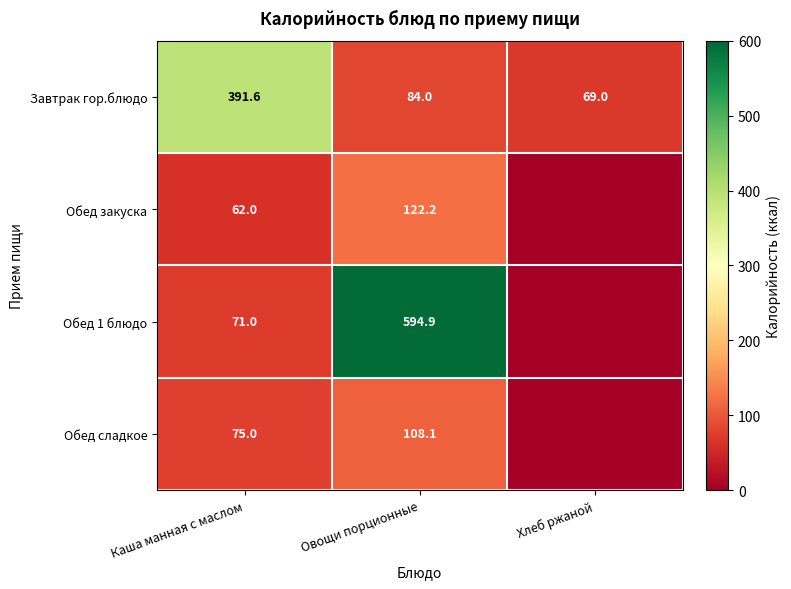

What value does the Завтрак гор.блюдо series have at Хлеб ржаной?

69.0